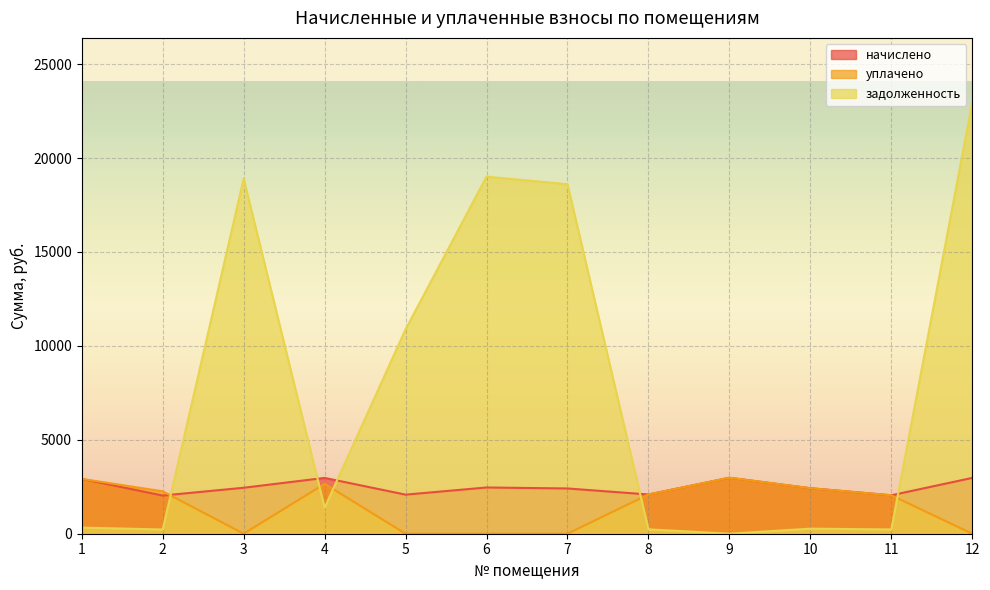

True or false: задолженность has a value of 12637.5 at 9.

False